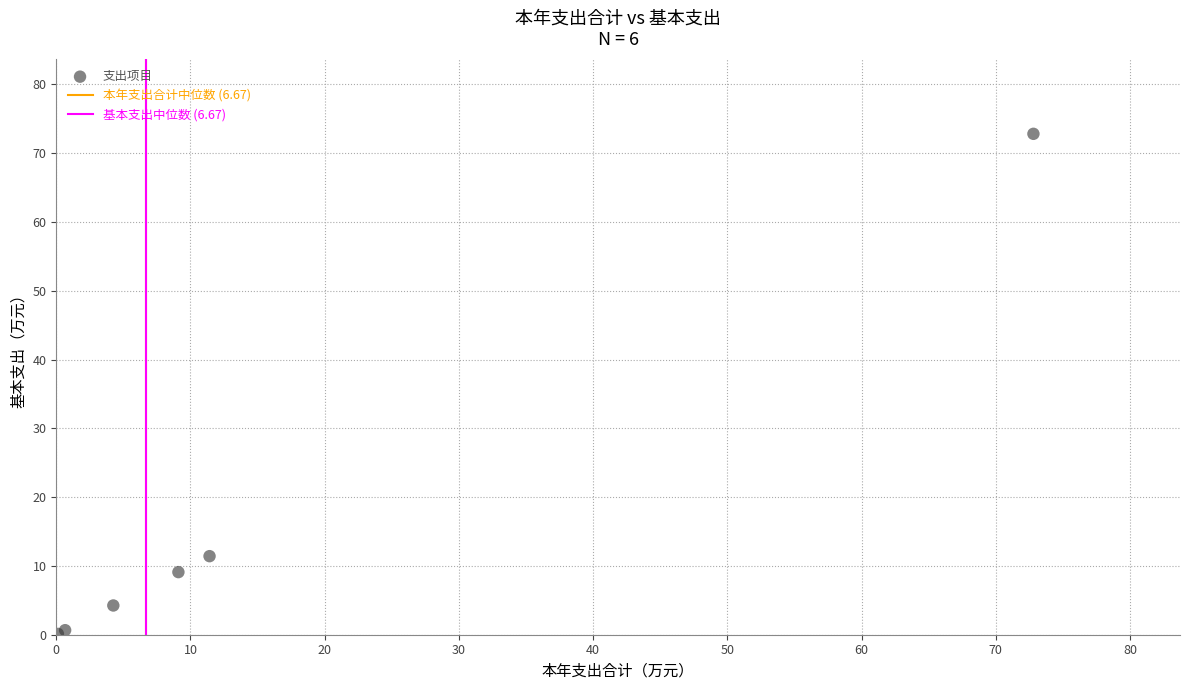

What Y value in the scatter plot is closest to 36?

11.4